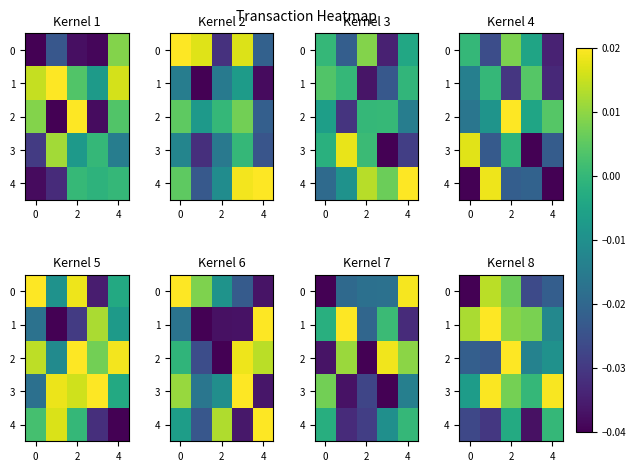

Between 4 and 2, which is larger?

2